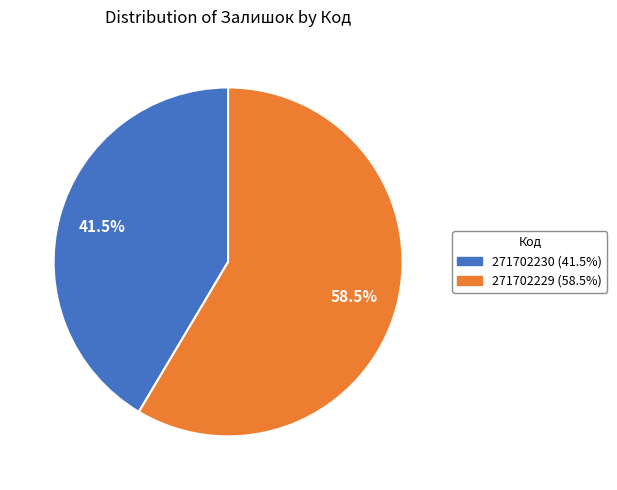

To the nearest percent, what is the difference between the largest and smallest slice percentages?

17%